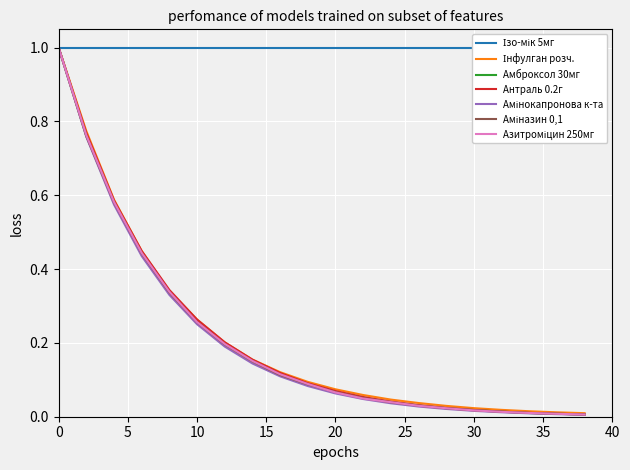

Is it true that Інфулган розч. equals 0.3 at 2?

False